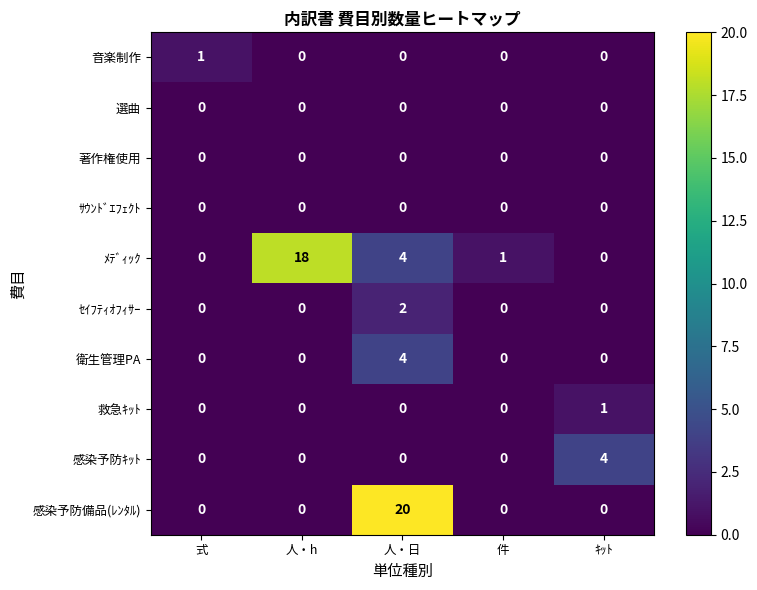

True or false: 救急ｷｯﾄ has a value of 0 at 人・h.

True